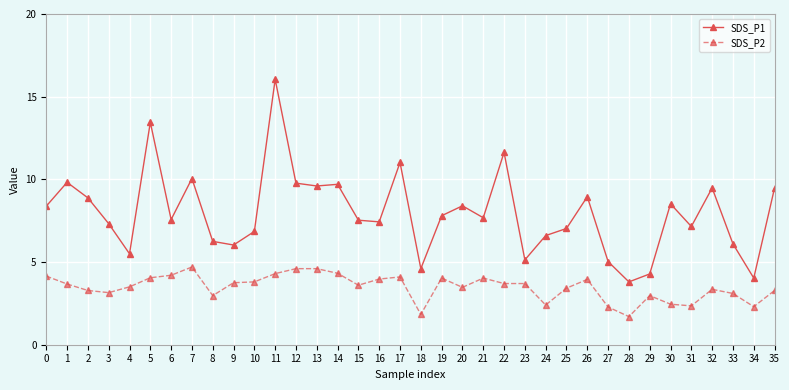

At how many categories does at least one series exceed 2?

36